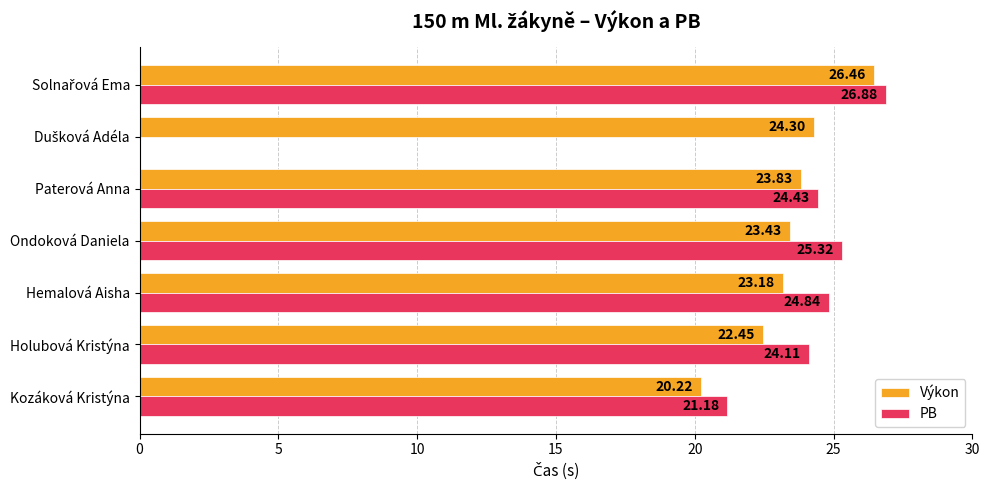

What is the difference between the maximum and minimum values in the Výkon series?

6.2